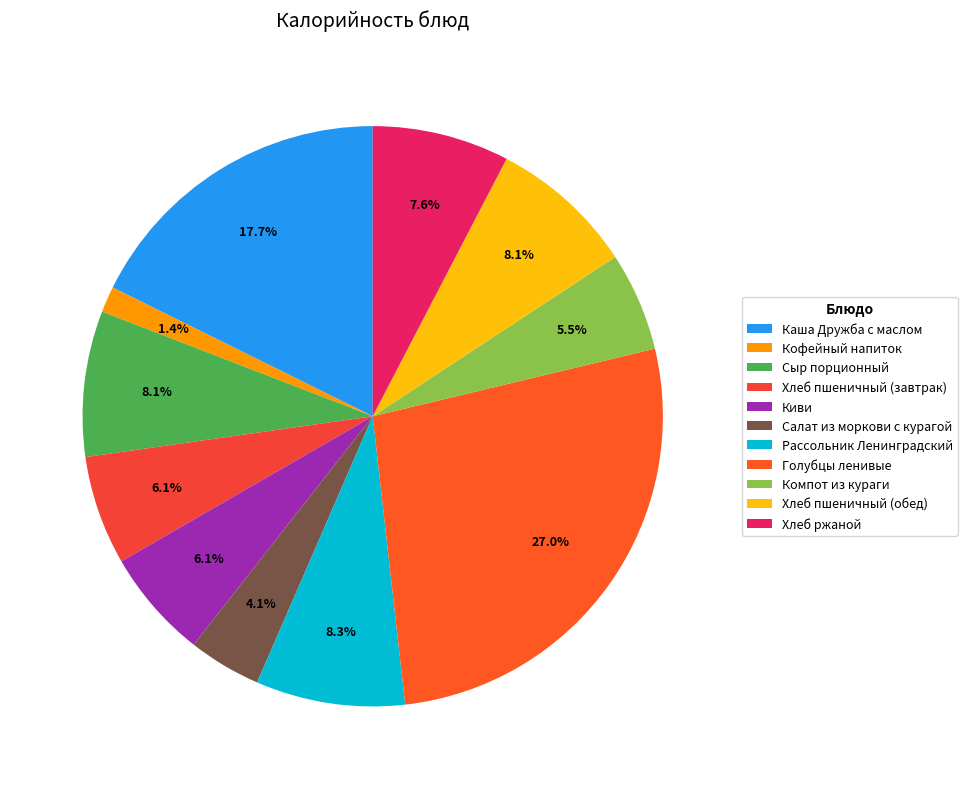

Does Хлеб пшеничный (завтрак) represent more than half of the total?

No